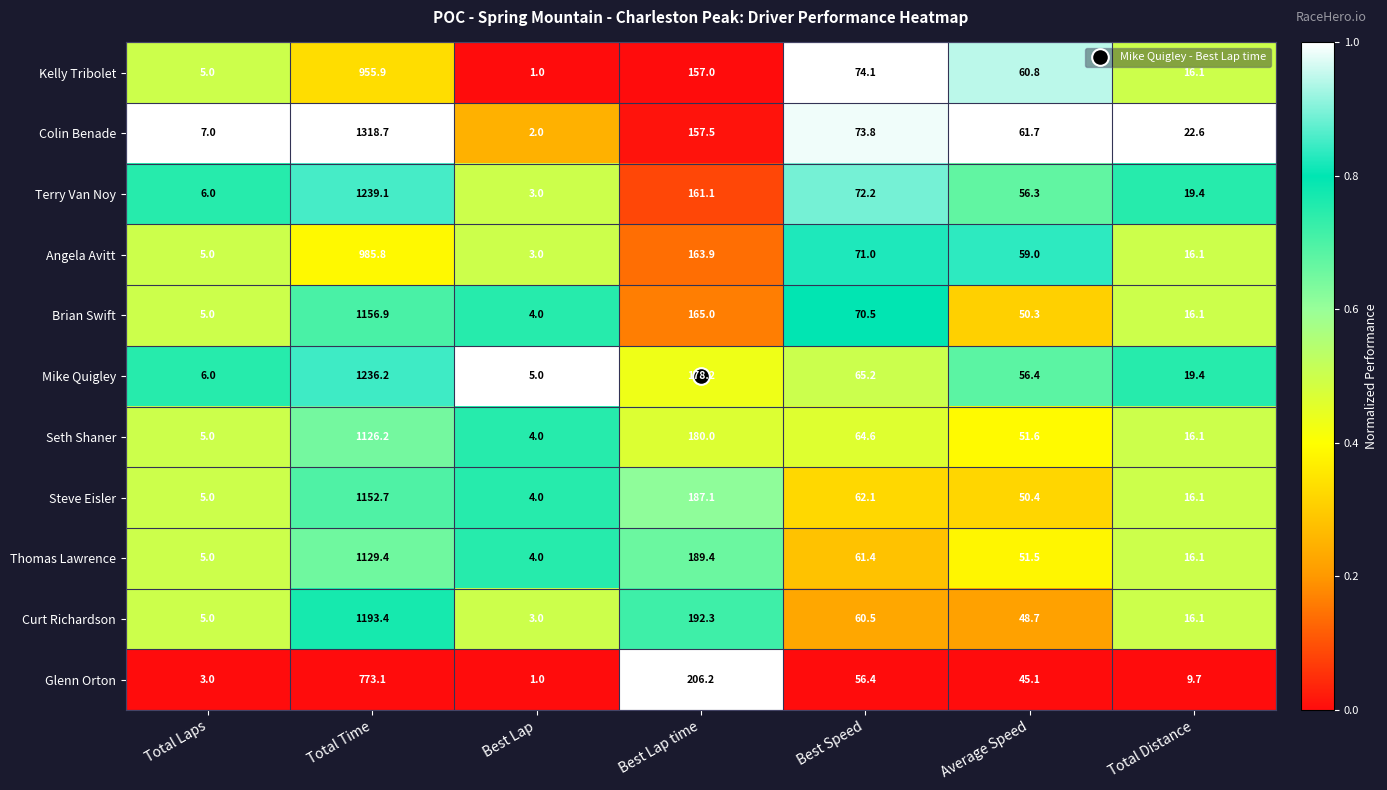

Count the number of data series in this chart.

11